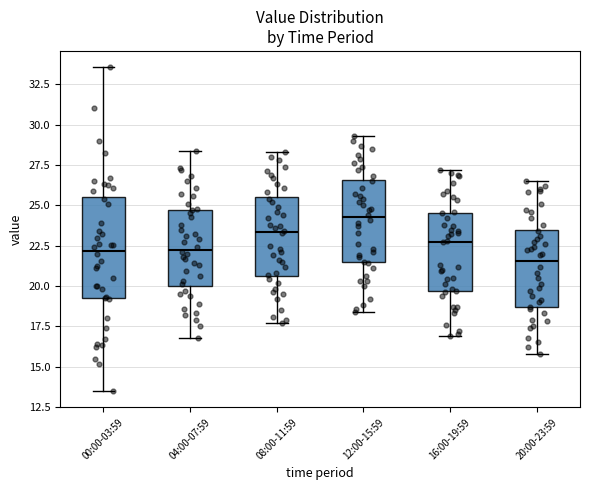

Which box is the tallest, from its lower edge to its upper edge?

00:00-03:59